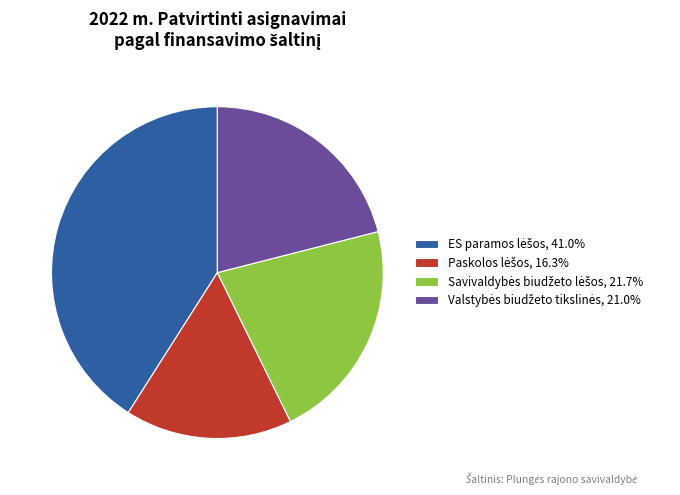

Is there any slice that represents more than half of the pie?

No